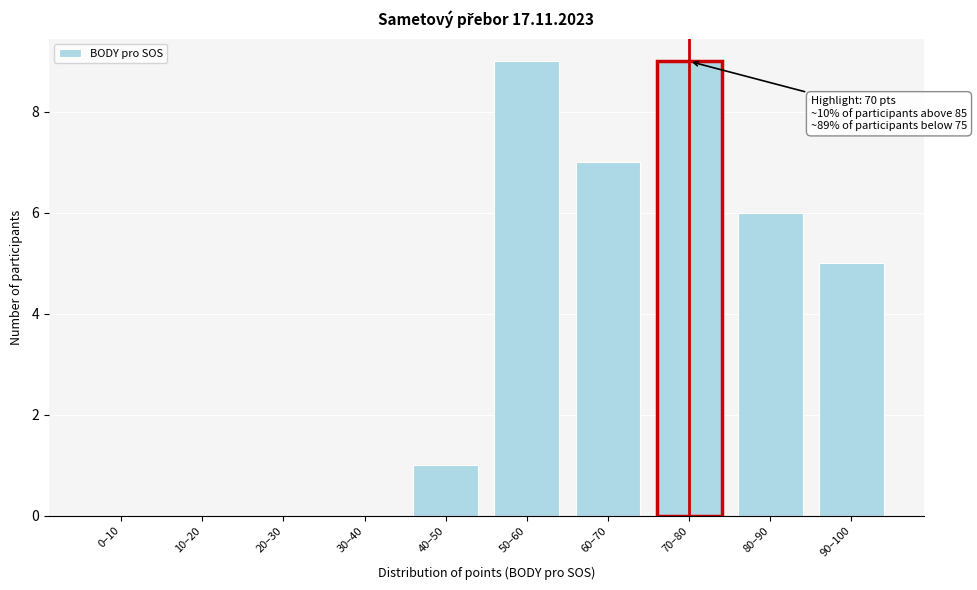

Reading left to right, extract all data points from this chart.

0–10=0	10–20=0	20–30=0	30–40=0	40–50=1	50–60=9	60–70=7	70–80=9	80–90=6	90–100=5